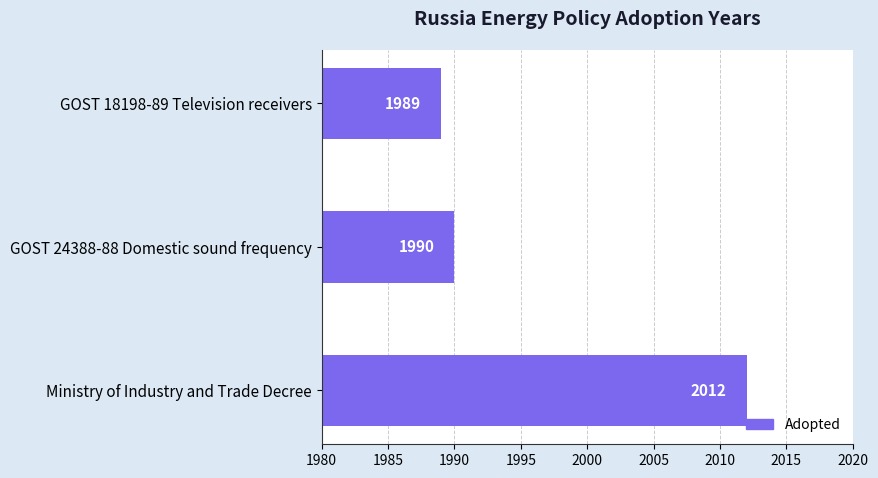

How many distinct data groups are displayed?

1